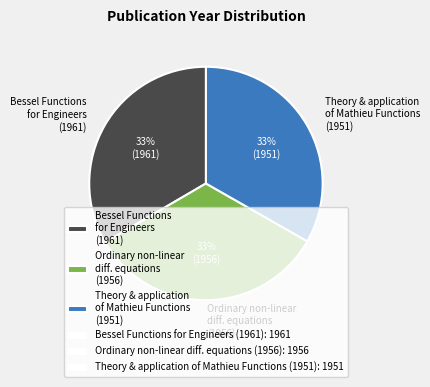

To the nearest percent, what portion does Bessel Functions for Engineers (1961) represent?

33%